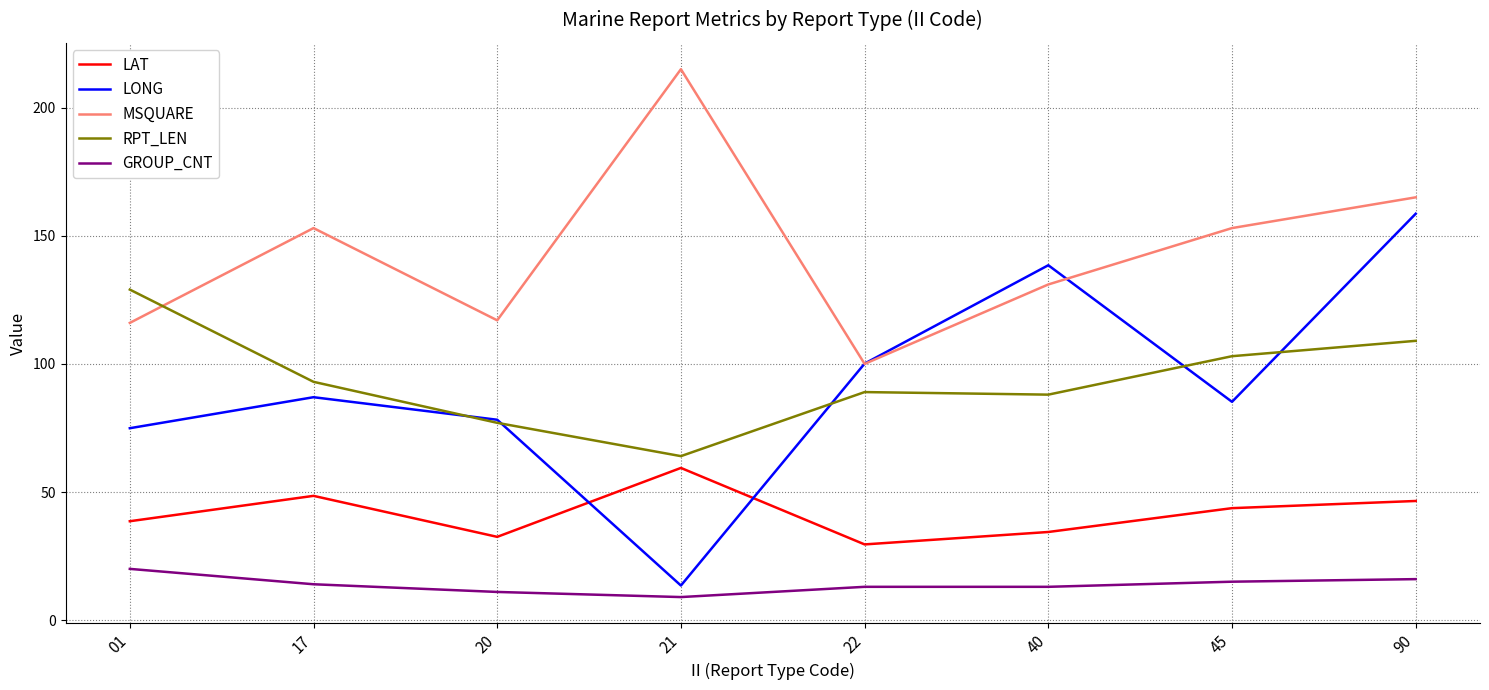

Which category has the highest value in the LONG series?

90